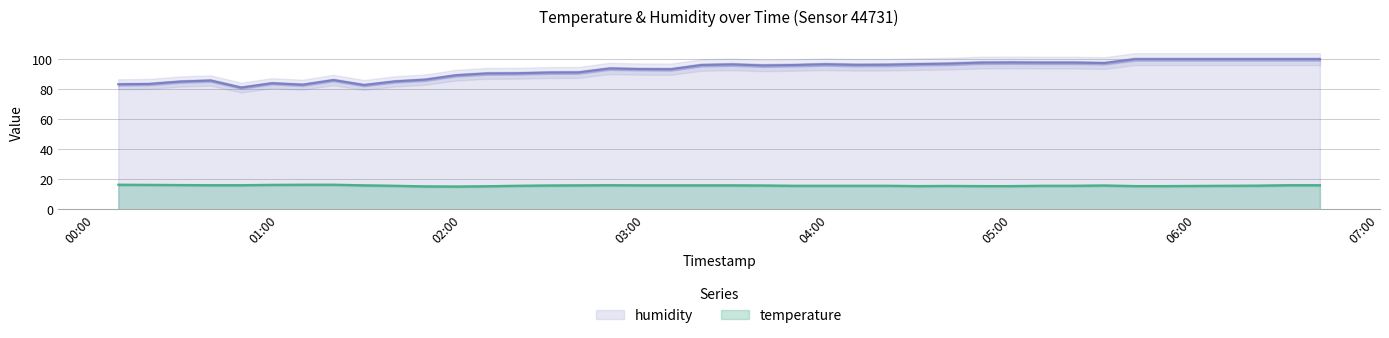

What is the maximum value for humidity?

99.9